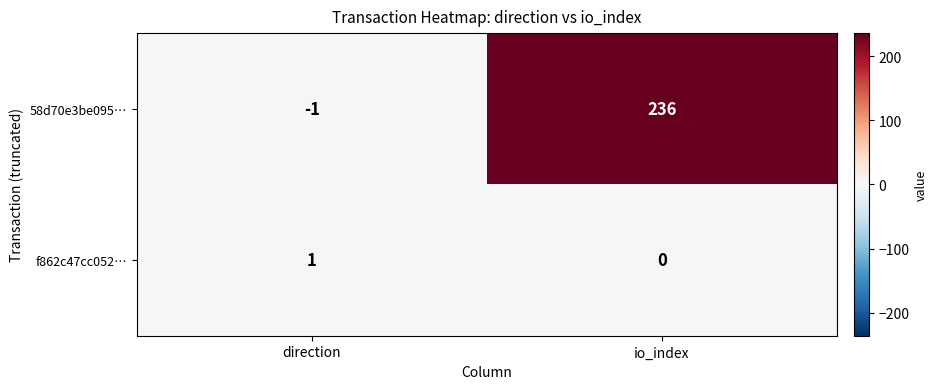

How many series are shown in this chart?

2